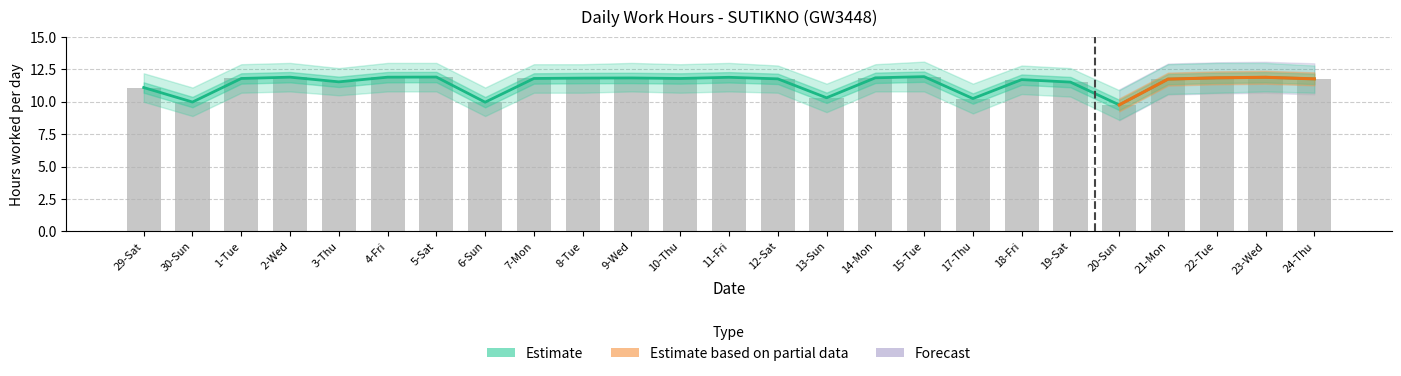

Reading left to right, extract all data points from this chart.

Low (Hours Worked): 29-Sat=11.1	30-Sun=10.0	1-Tue=11.8	2-Wed=11.9	3-Thu=11.5	4-Fri=11.9	5-Sat=11.9	6-Sun=10.0	7-Mon=11.8	8-Tue=11.8	9-Wed=11.8	10-Thu=11.8	11-Fri=11.9	12-Sat=11.8	13-Sun=10.3	14-Mon=11.8	15-Tue=11.9	17-Thu=10.2	18-Fri=11.7	19-Sat=11.5	20-Sun=9.8	21-Mon=11.8	22-Tue=11.8	23-Wed=11.9	24-Thu=11.8
Upper Band: 29-Sat=11.1	30-Sun=10.0	1-Tue=11.8	2-Wed=11.9	3-Thu=11.5	4-Fri=11.9	5-Sat=11.9	6-Sun=10.0	7-Mon=11.8	8-Tue=11.8	9-Wed=11.8	10-Thu=11.8	11-Fri=11.9	12-Sat=11.8	13-Sun=10.3	14-Mon=11.8	15-Tue=11.9	17-Thu=10.2	18-Fri=11.7	19-Sat=11.5	20-Sun=9.8	21-Mon=11.8	22-Tue=11.8	23-Wed=11.9	24-Thu=11.8